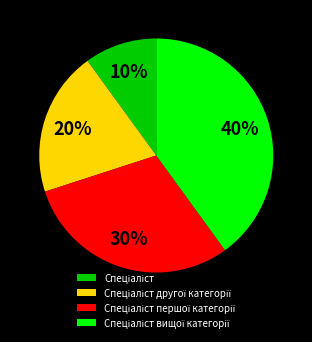

Is there a majority slice in this chart?

No